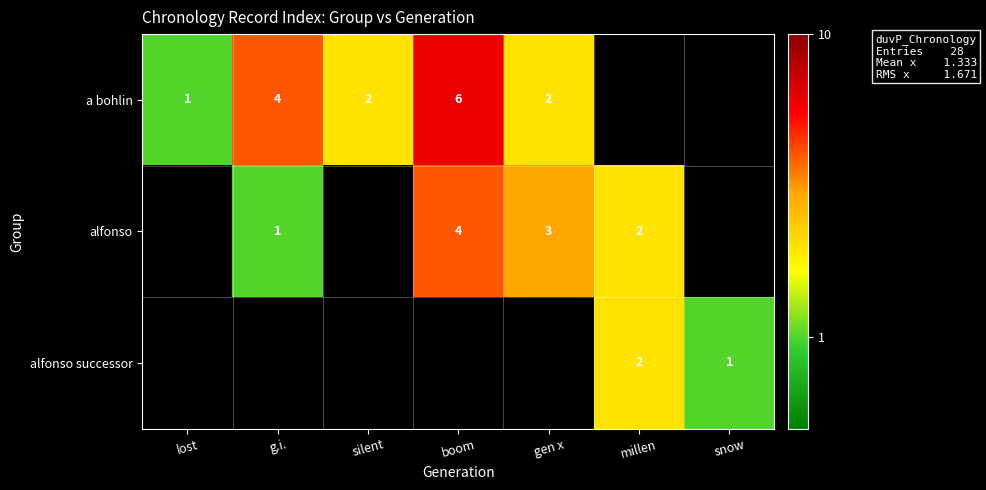

The value of alfonso at boom is 4. True or false?

True